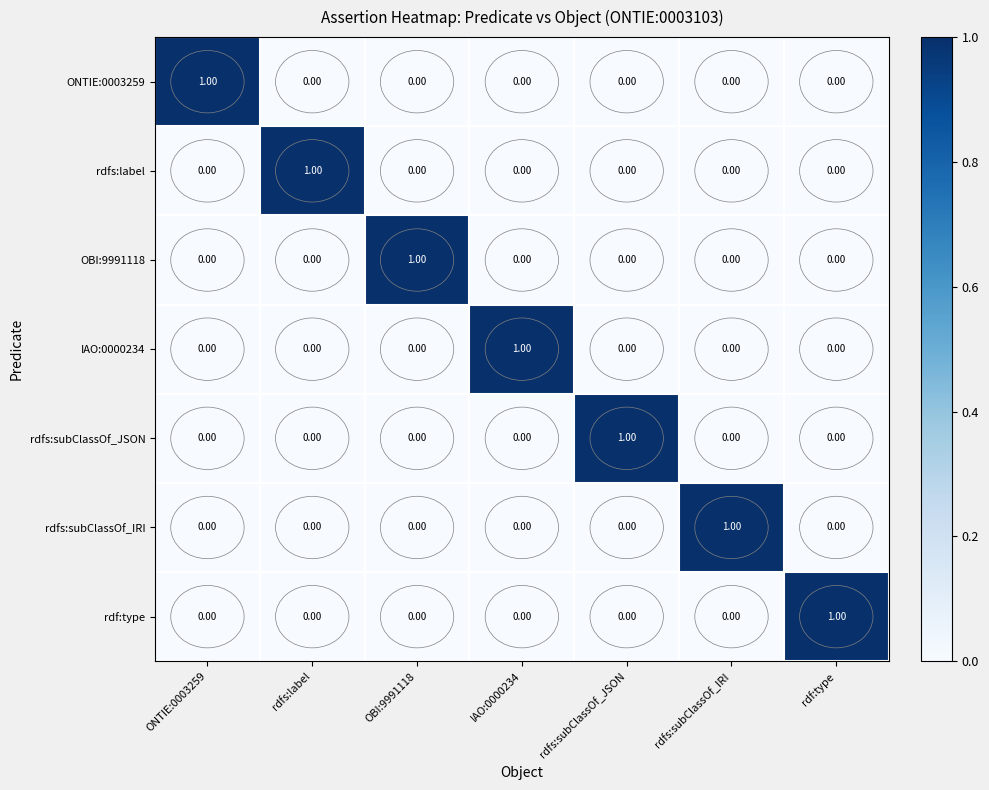

What is the total value across all series at rdfs:subClassOf_IRI?

1